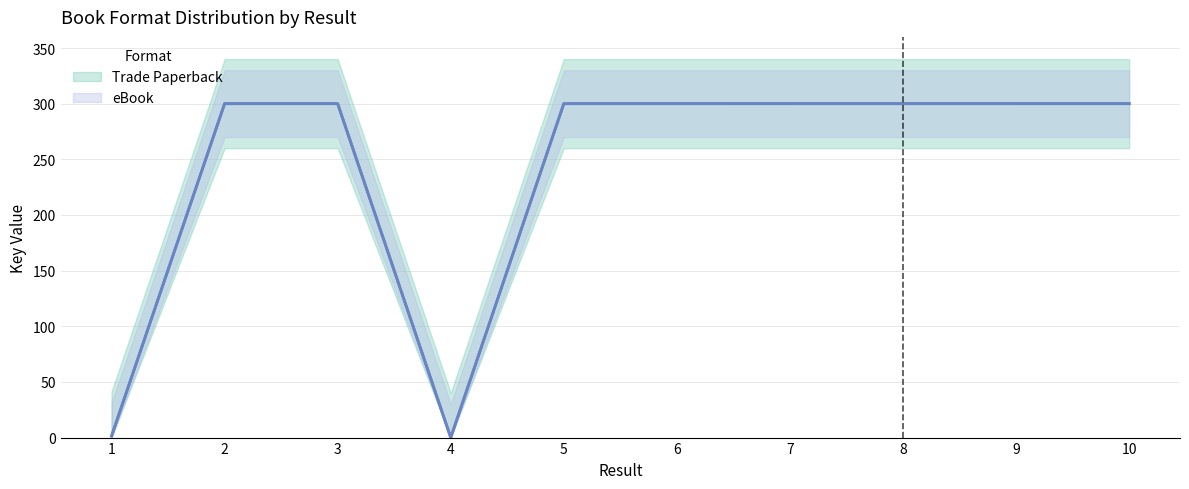

The Trade Paperback series shows 72.8 at 10. True or false?

False